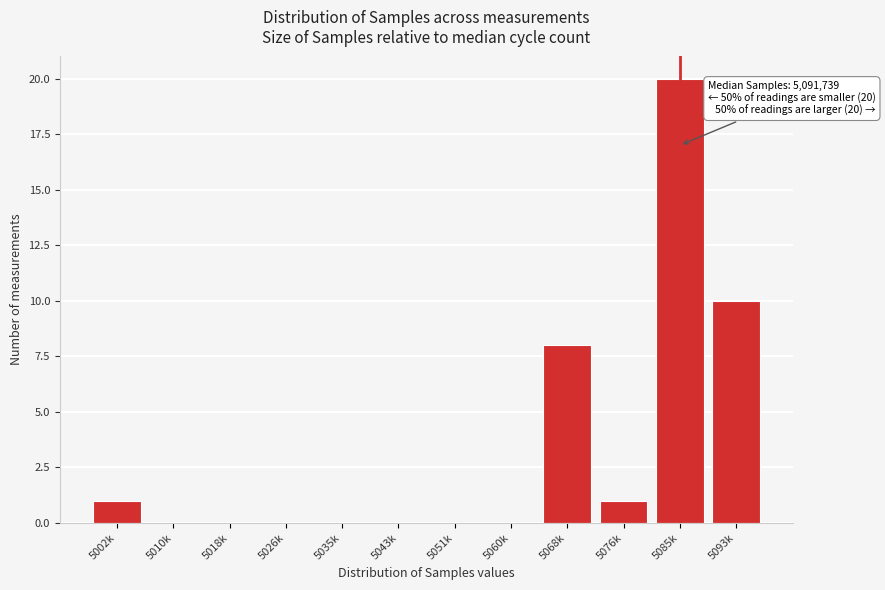

Reading left to right, list all the values displayed in this chart.

5002k=1	5010k=0	5018k=0	5026k=0	5035k=0	5043k=0	5051k=0	5060k=0	5068k=8	5076k=1	5085k=20	5093k=10